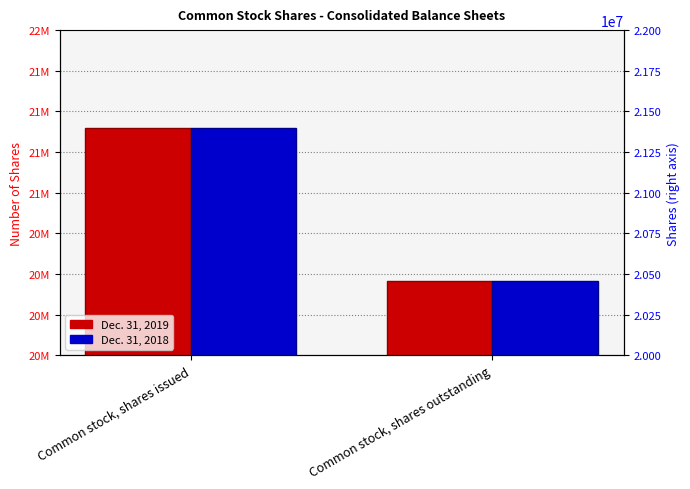

True or false: Dec. 31, 2019 has a value of 28948710 at Common stock, shares outstanding.

False